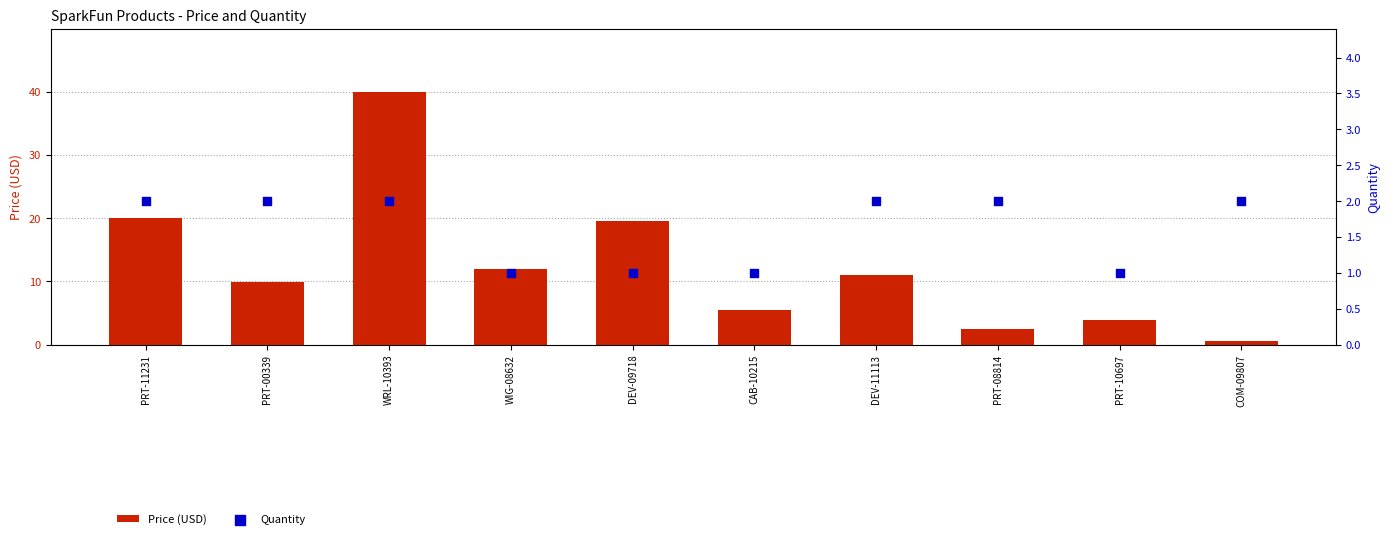

Which series has the widest spread of Y values?

Price (USD)